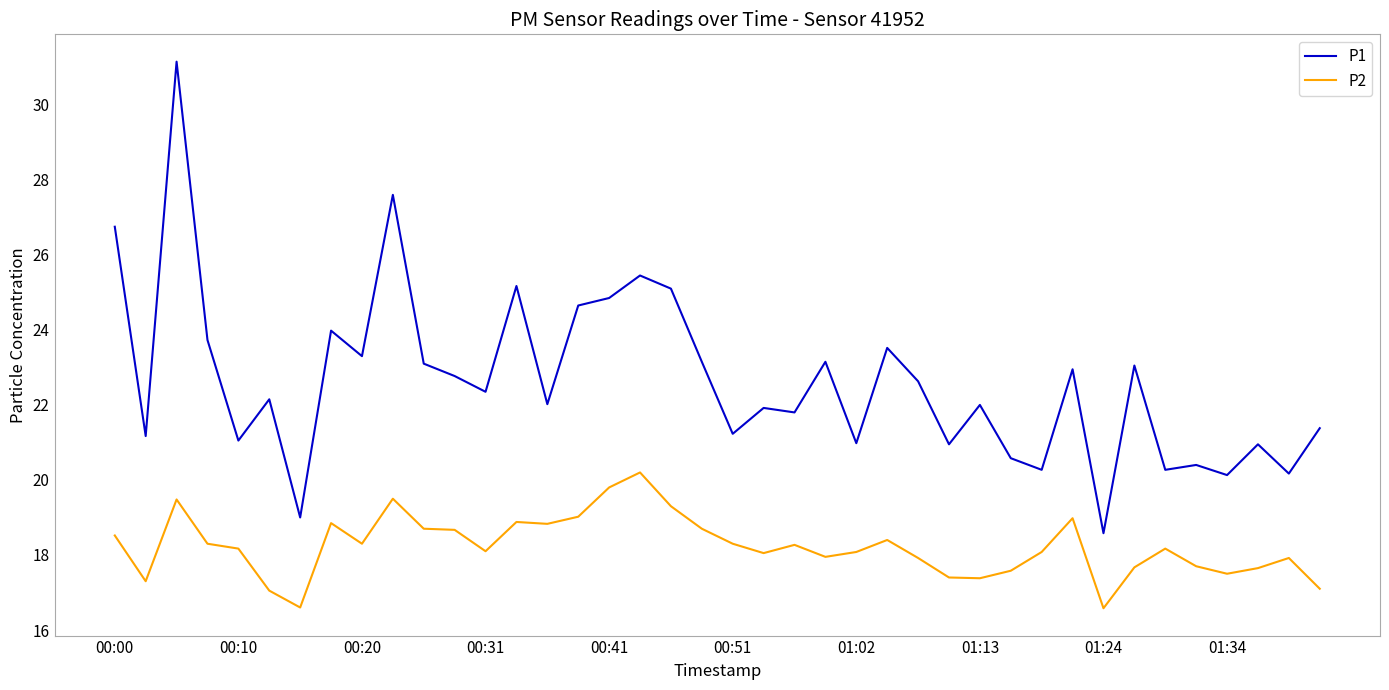

Which series has the widest spread of values?

P1